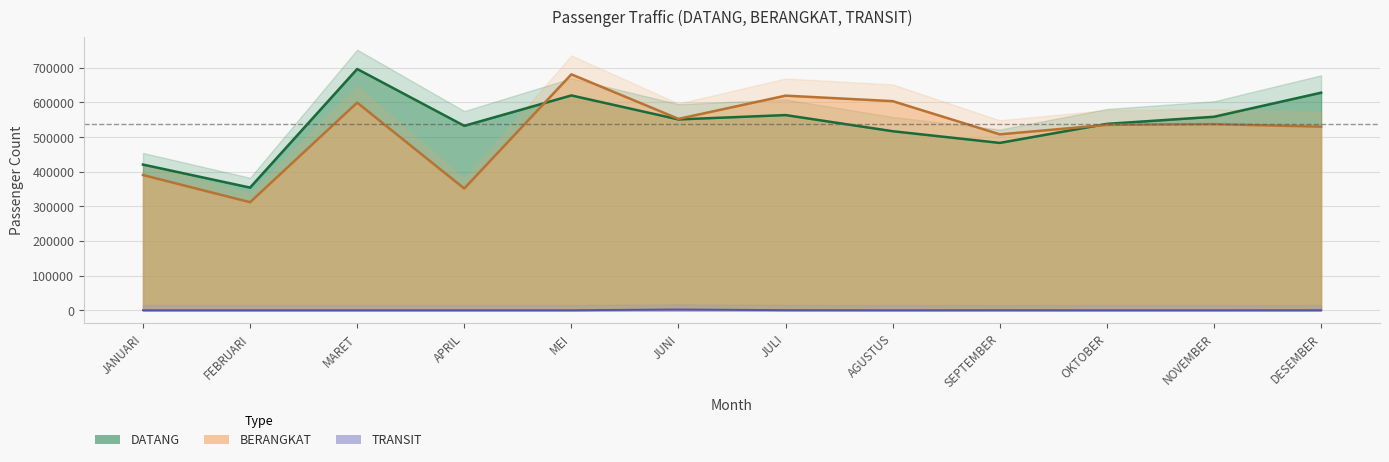

The value of TRANSIT at JANUARI is 1260. True or false?

False